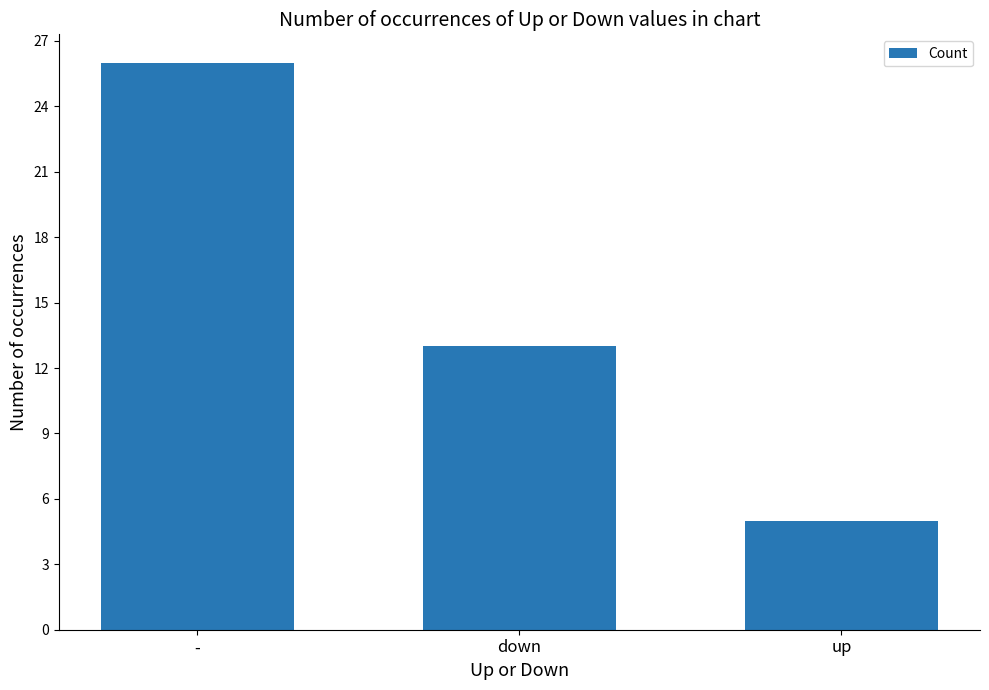

Rank the categories by value from highest to lowest.

-, down, up